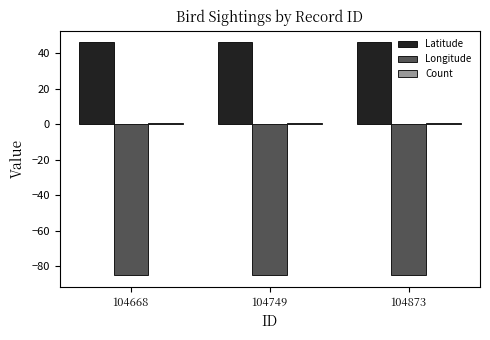

How many bars are there in each group?

3